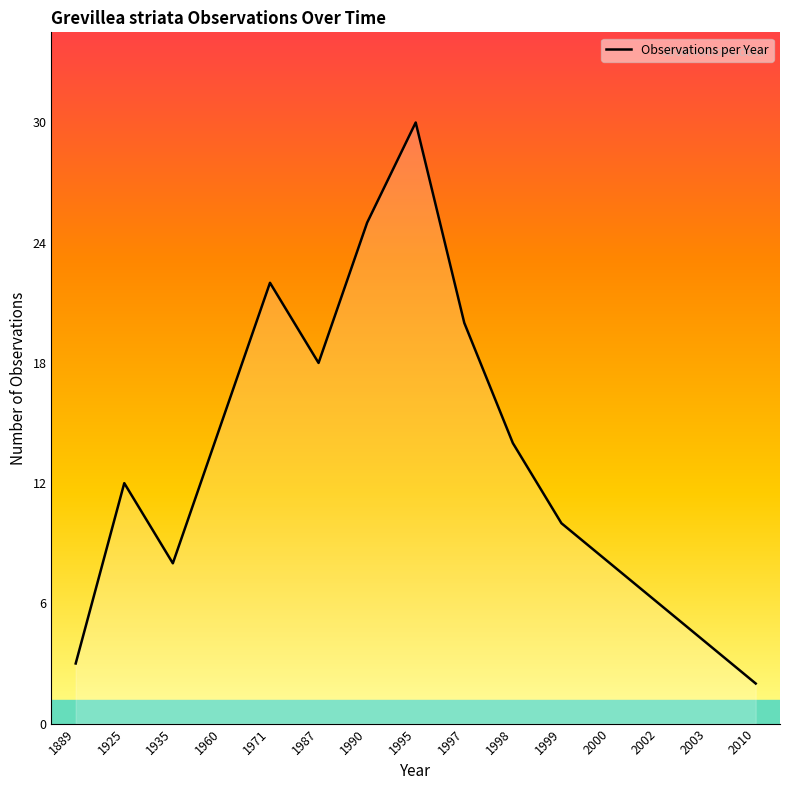

Between 1997 and 1935, which is larger?

1997